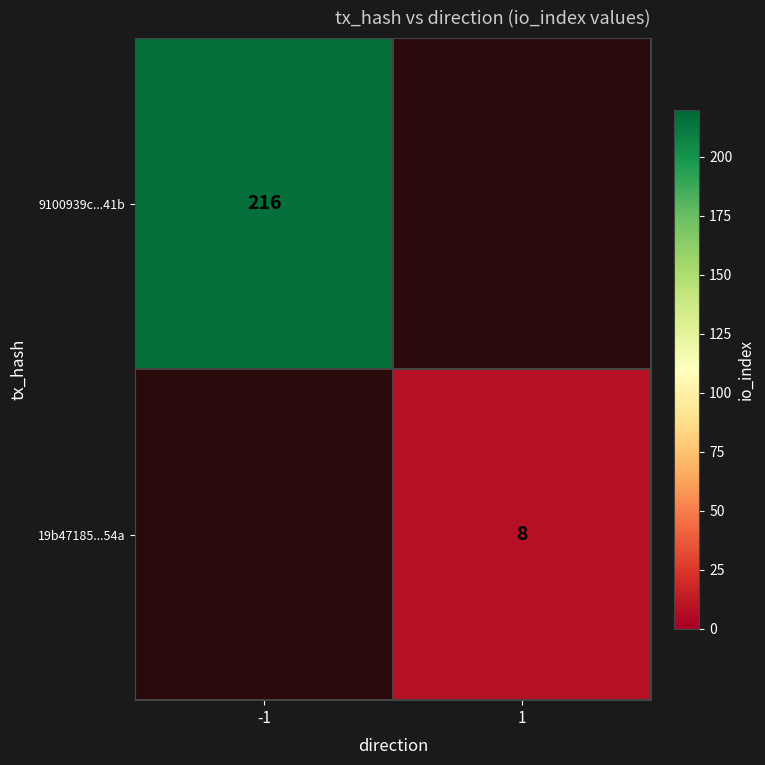

The value of 9100939c...41b at -1 is 65. True or false?

False